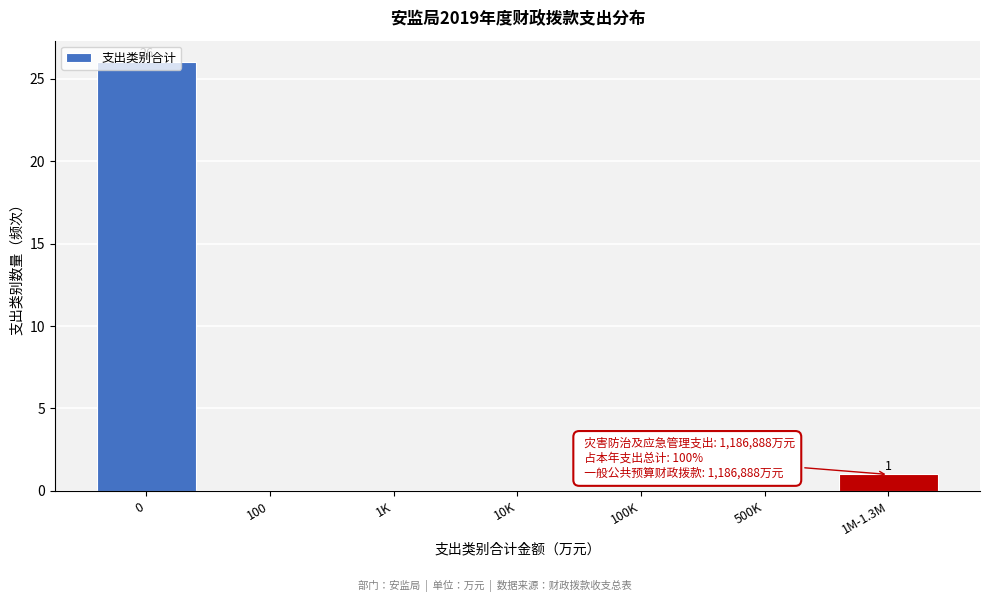

True or false: the data shows 0 at 1K.

True